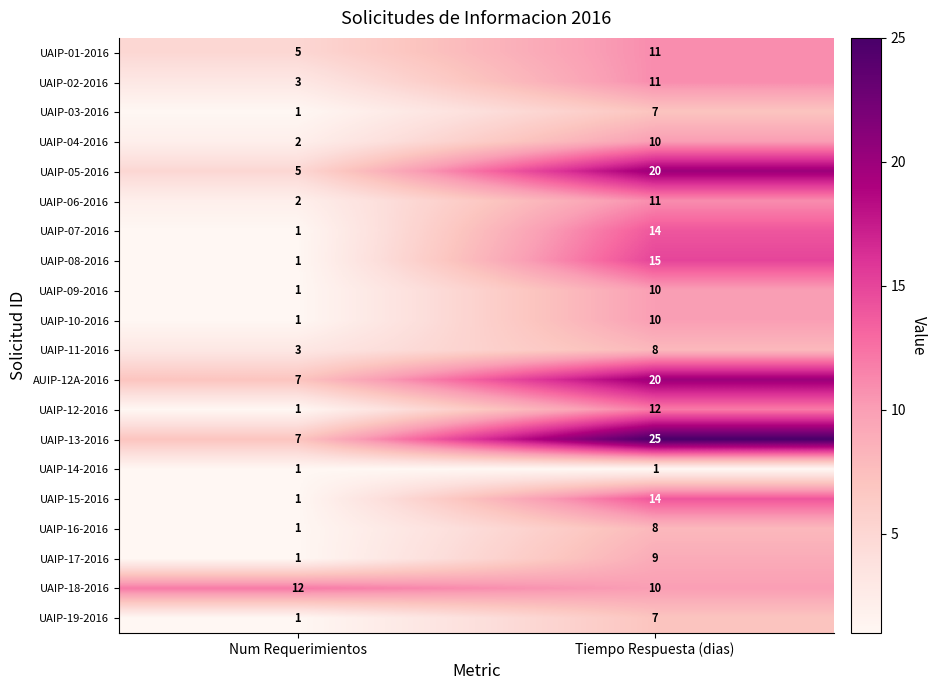

What is the sum of the UAIP-10-2016 values at Tiempo Respuesta (dias) and Num Requerimientos?

11